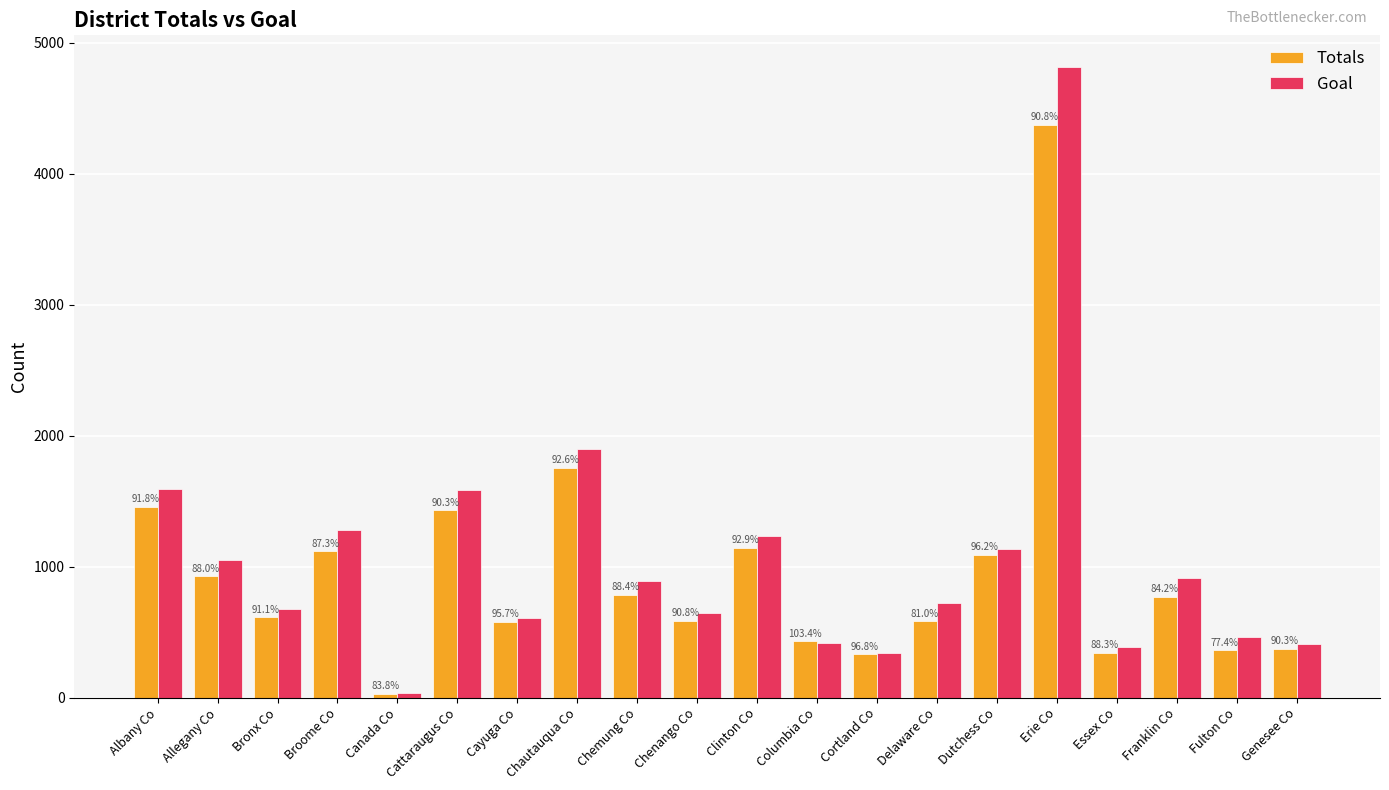

What is the approximate value of Totals at Broome Co?

1118